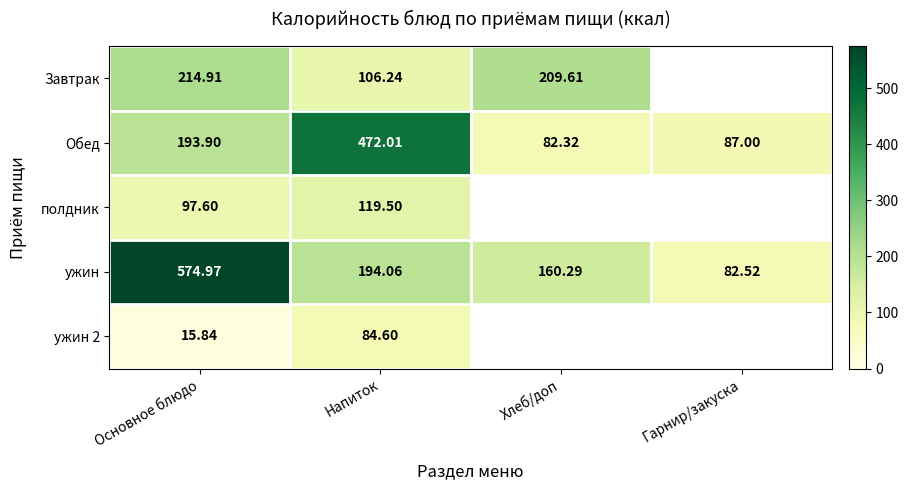

At which category does the chart reach its minimum across all series?

Основное блюдо